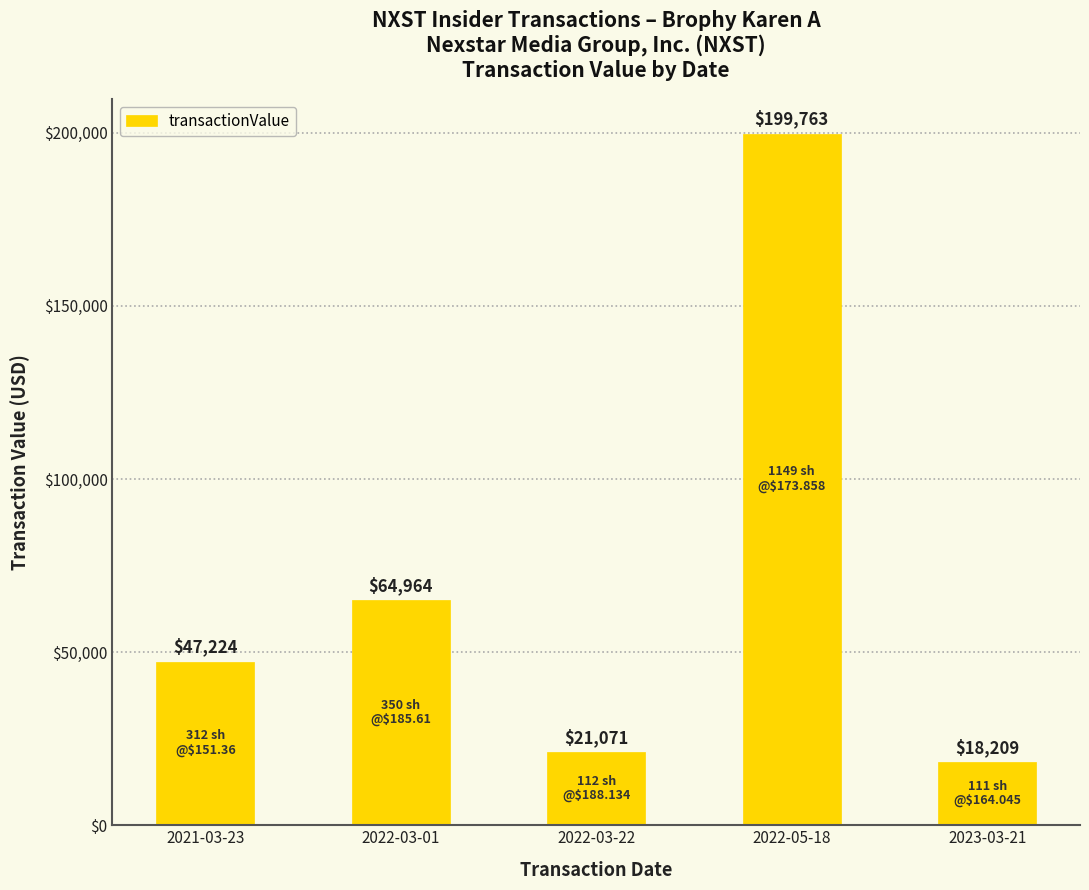

Read the value at 2023-03-21.

18209